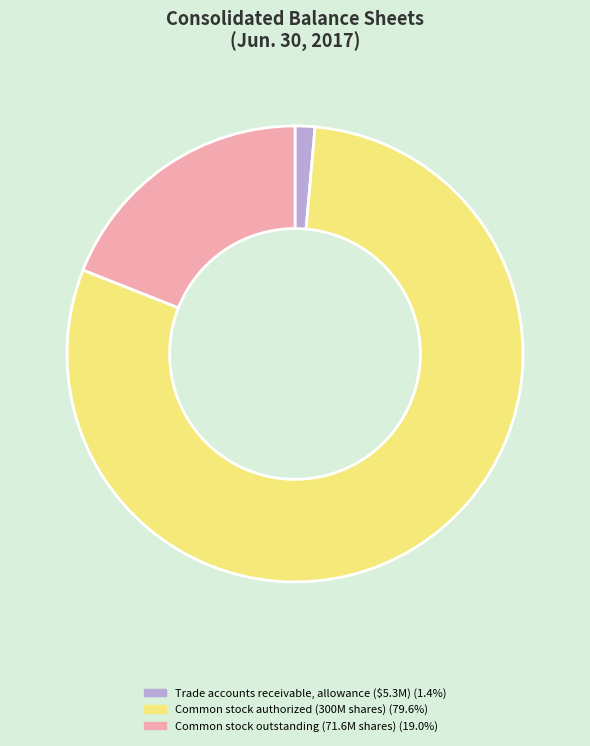

Between Common stock authorized and Common stock outstanding, which is larger?

Common stock authorized